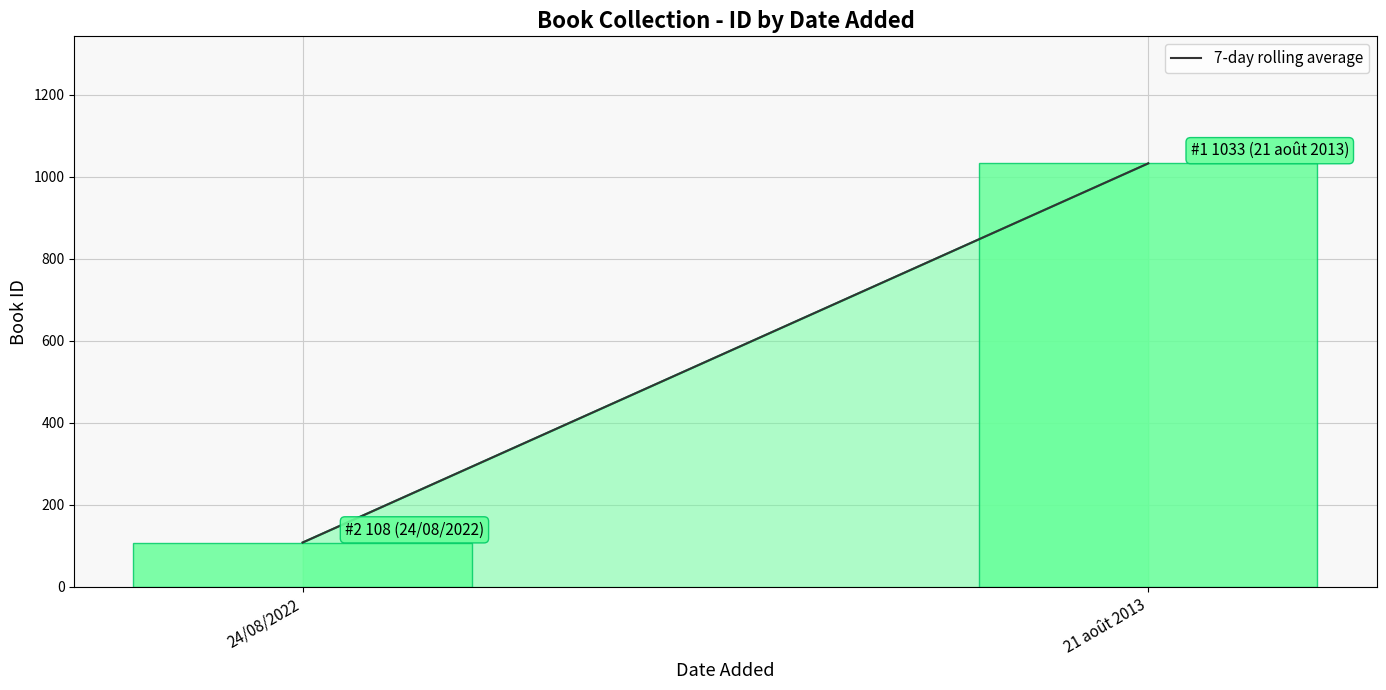

Are the bars grouped side by side (vs. stacked)?

No